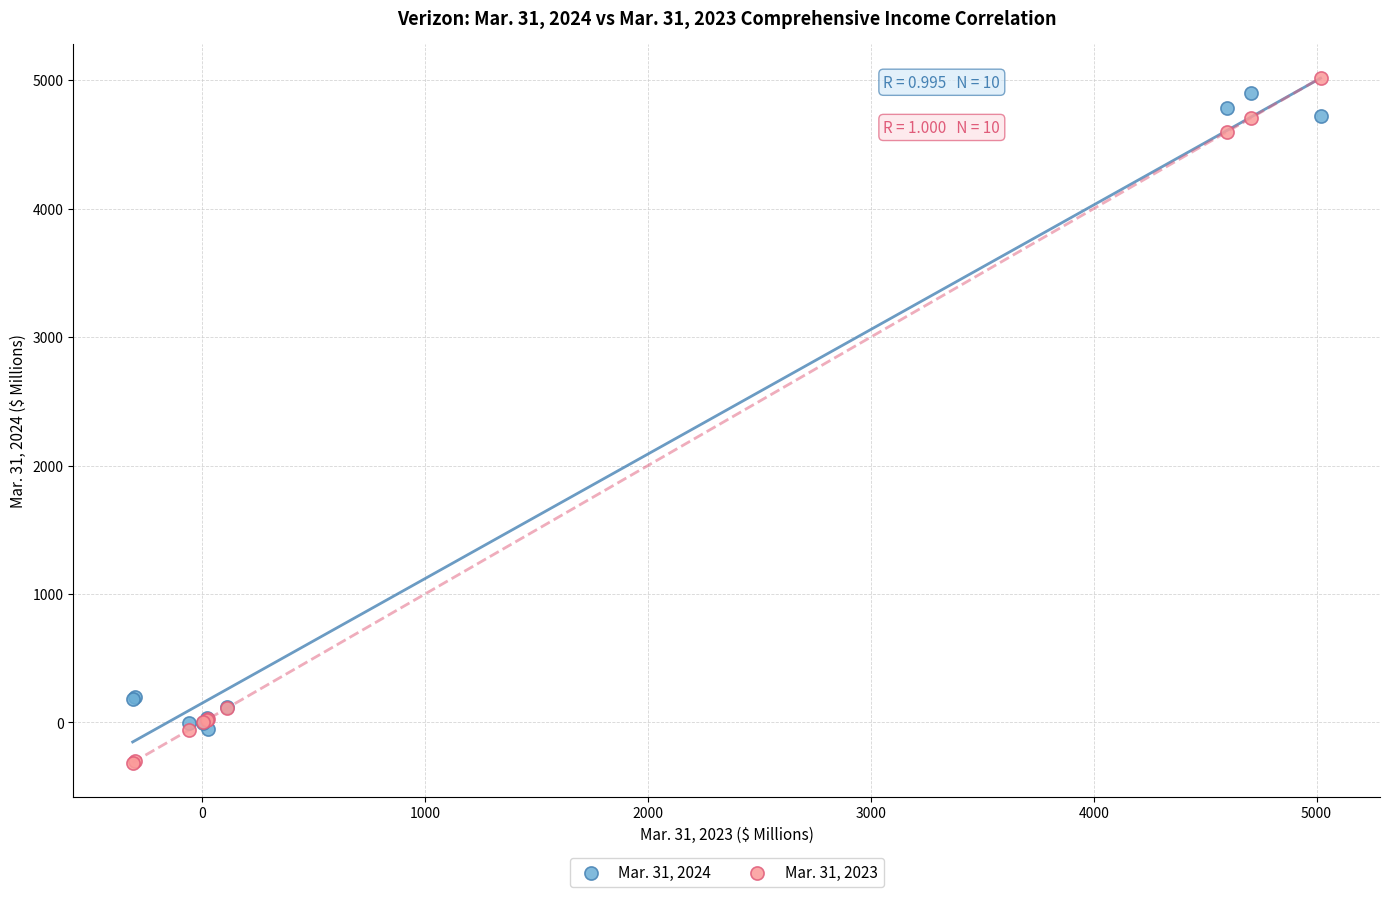

Which series has the largest Y range (max minus min)?

Mar. 31, 2023